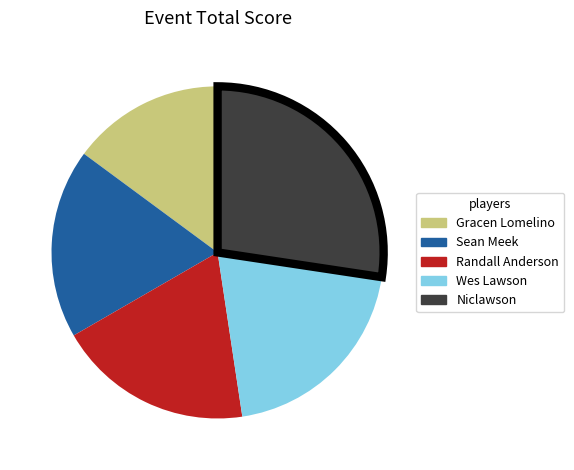

Which category has the smallest portion of the pie?

Gracen Lomelino